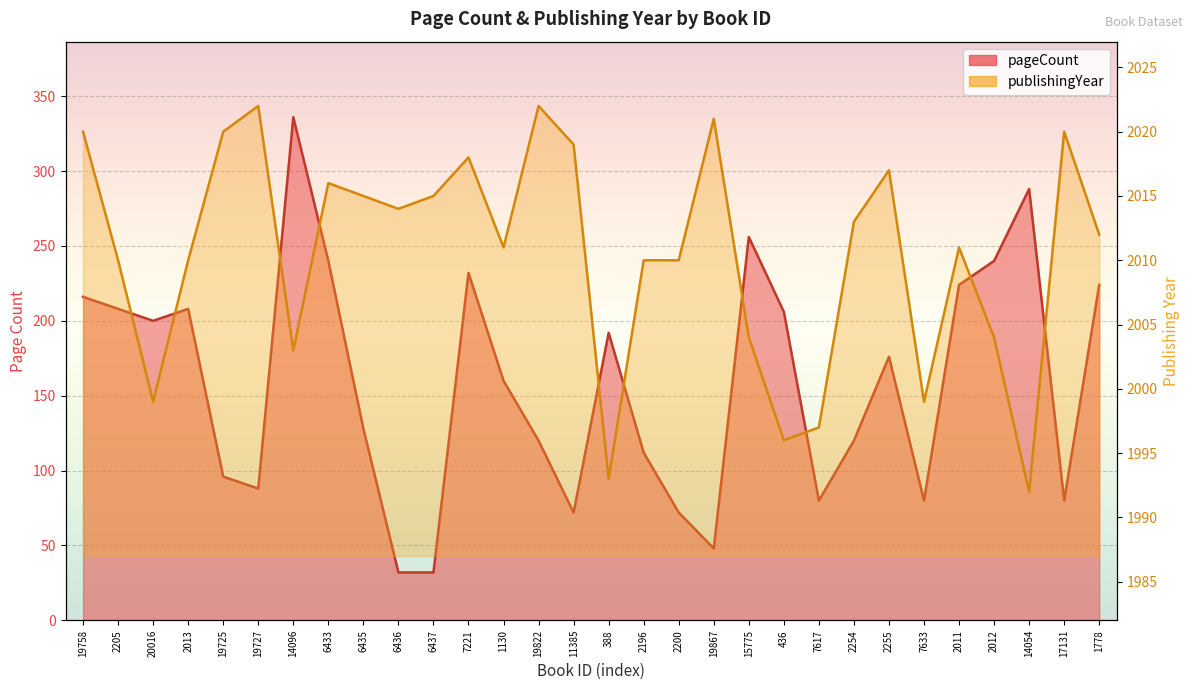

Is it true that publishingYear equals 419 at 6437?

False